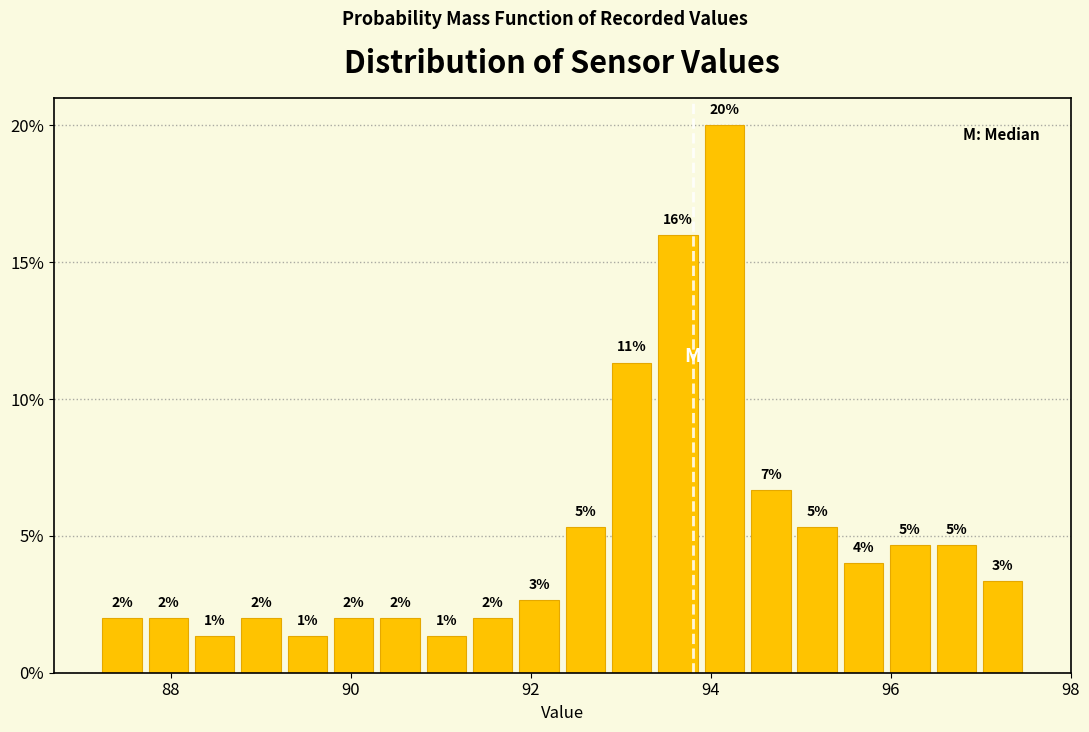

Around what value on the x-axis is the tallest bar? Give the approximate position of its centre, as read against the axis.

94.2